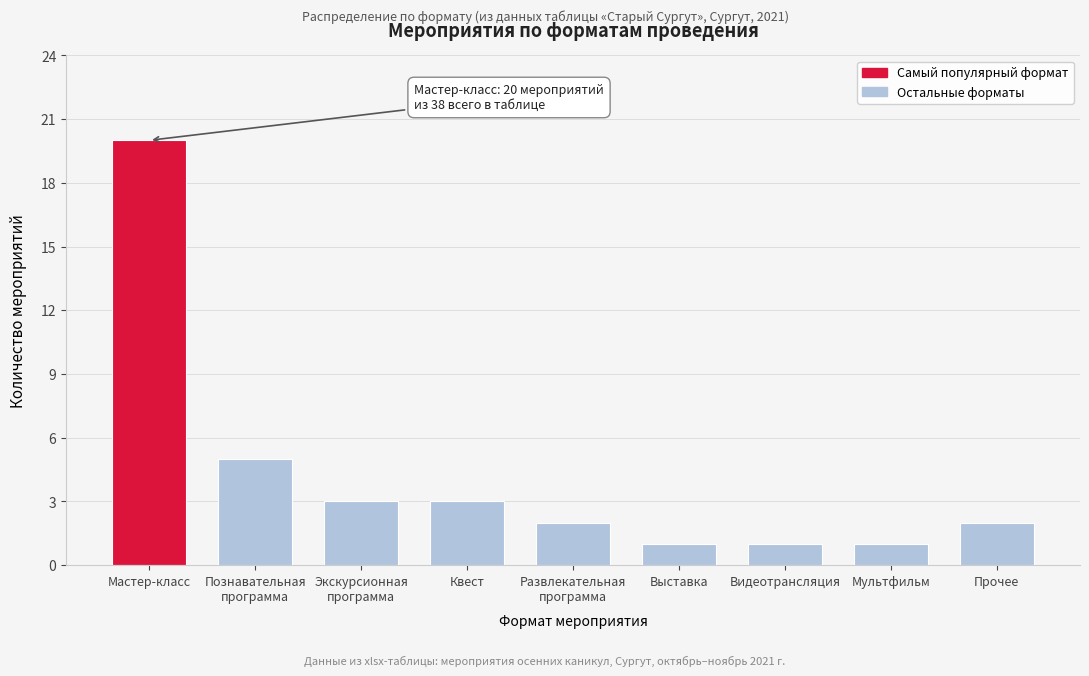

Reading left to right, transcribe all the data shown in this chart.

20	5	3	3	2	1	1	1	2